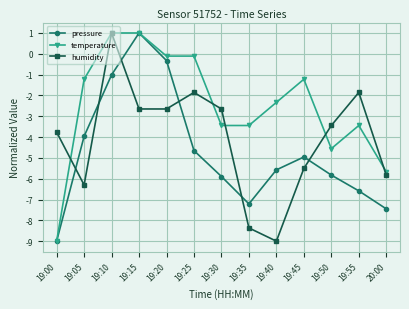

What is the label of the 4th point from the right?

19:45